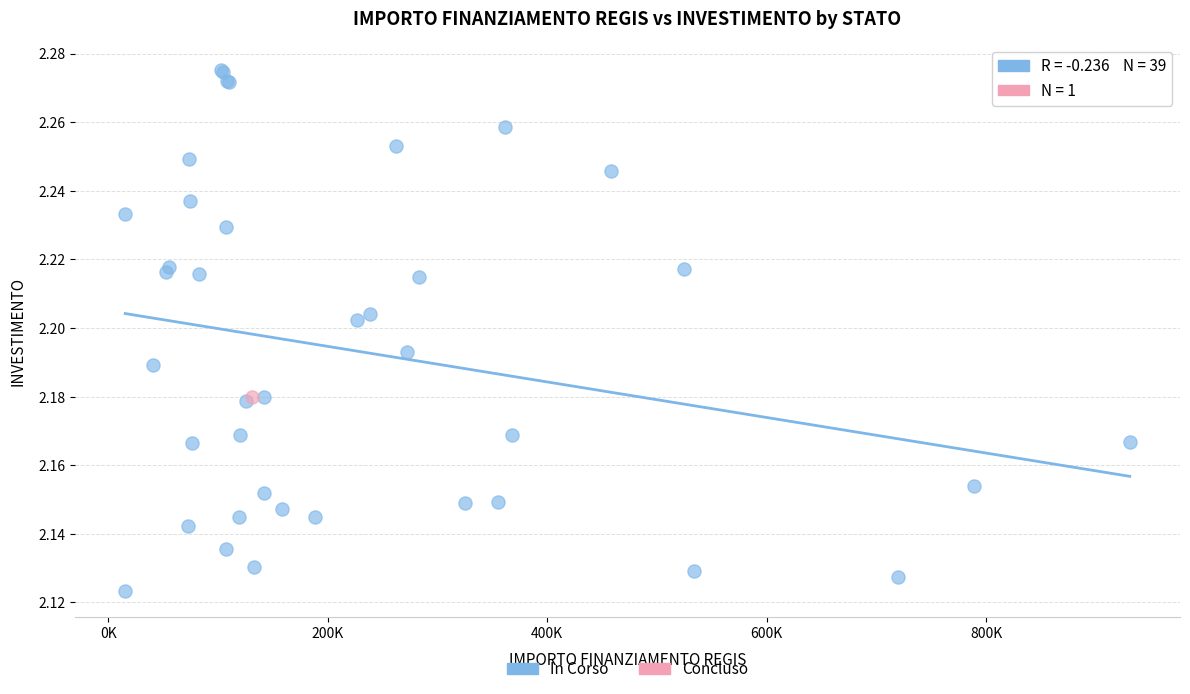

What are all the series names shown in the legend?

In Corso, Concluso